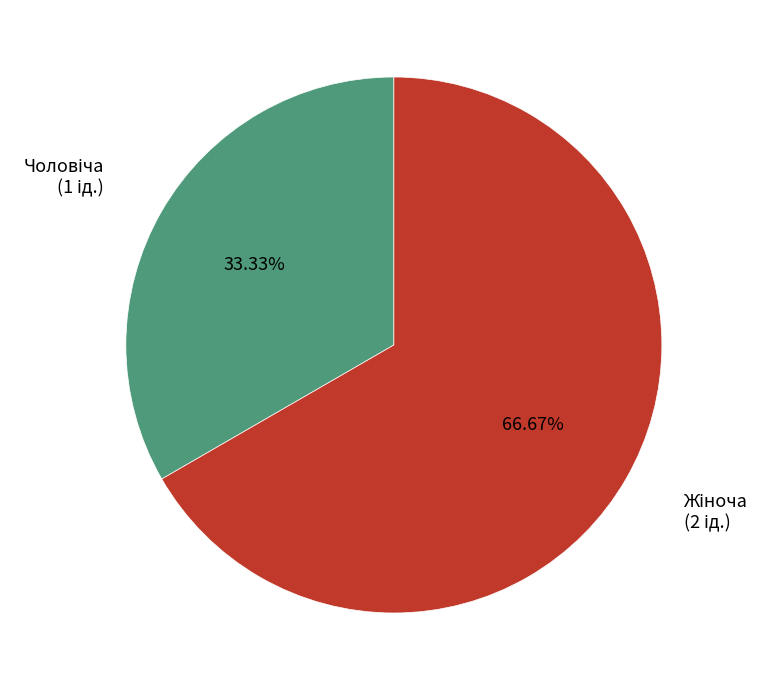

Is there a majority slice in this chart?

Yes